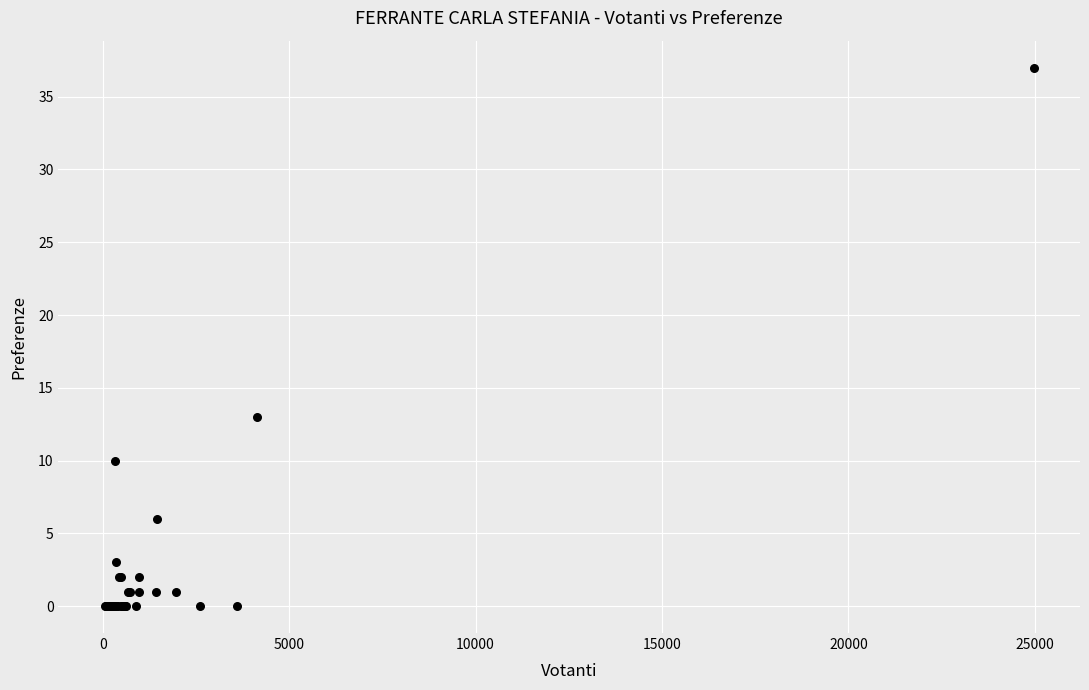

What Y value in the scatter plot is closest to 18?

13